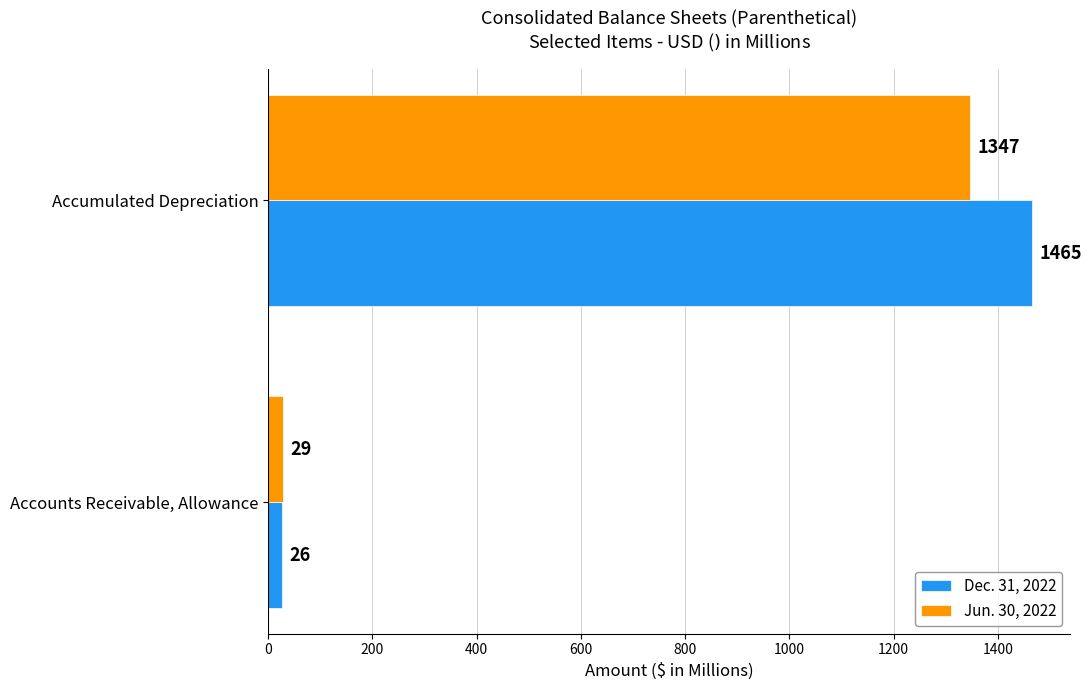

At which category does the chart reach its peak across all series?

Accumulated Depreciation